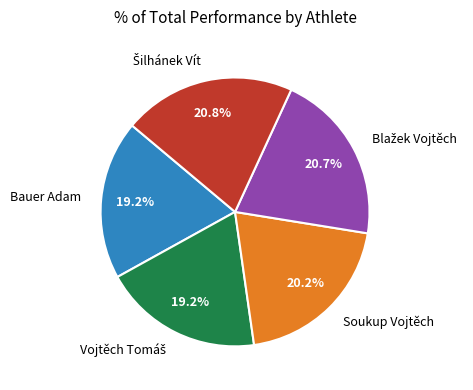

How many slices are in this pie chart?

5